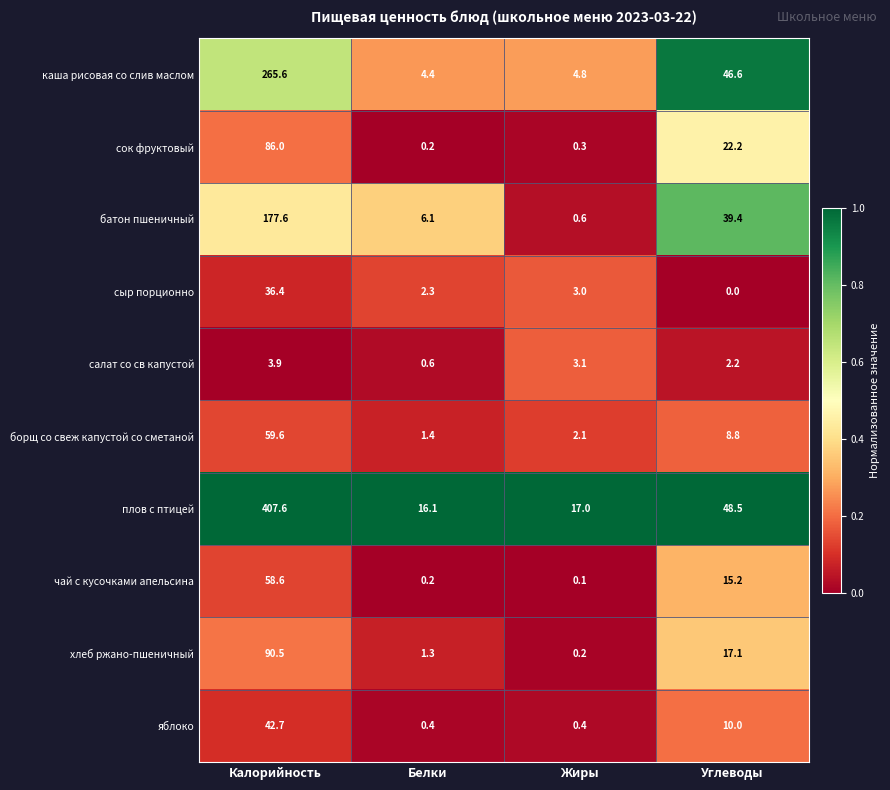

What is the difference between the салат со св капустой values at Жиры and Белки?

2.5